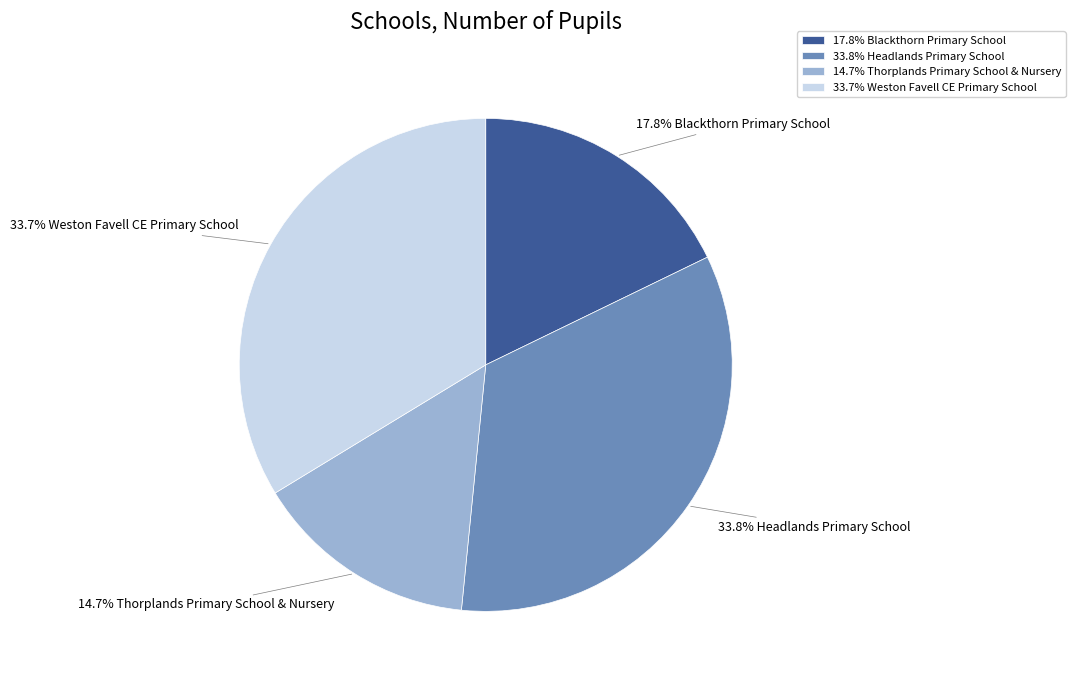

Which category has the smallest portion of the pie?

14.7% Thorplands Primary School & Nursery